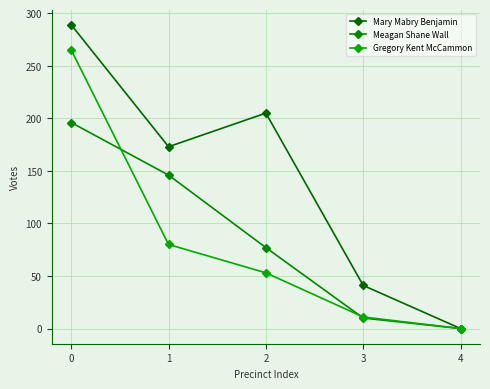

Which series has the largest range (max minus min)?

Mary Mabry Benjamin